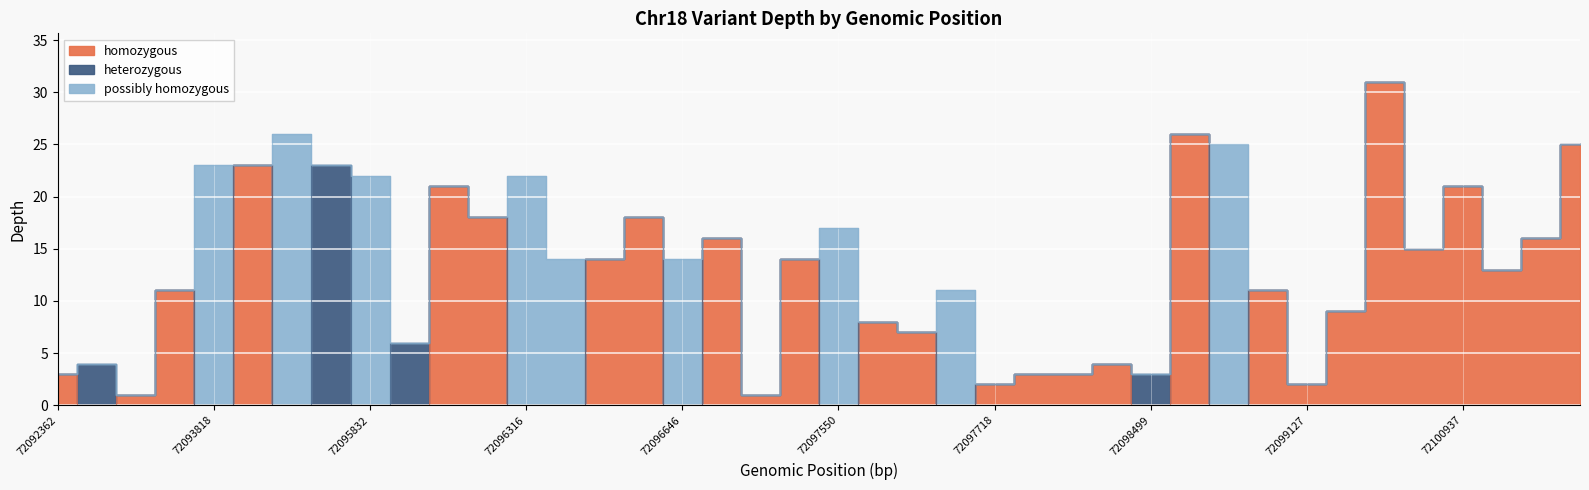

How many lines are shown in the chart?

3